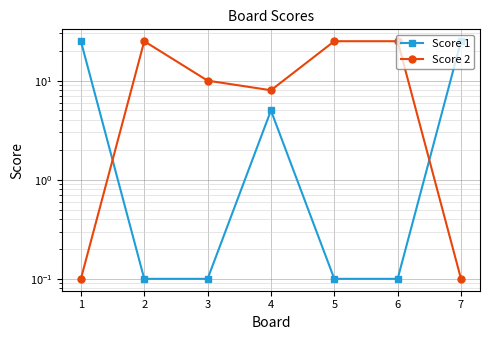

At 3, list the series in order from largest to smallest.

Score 2, Score 1